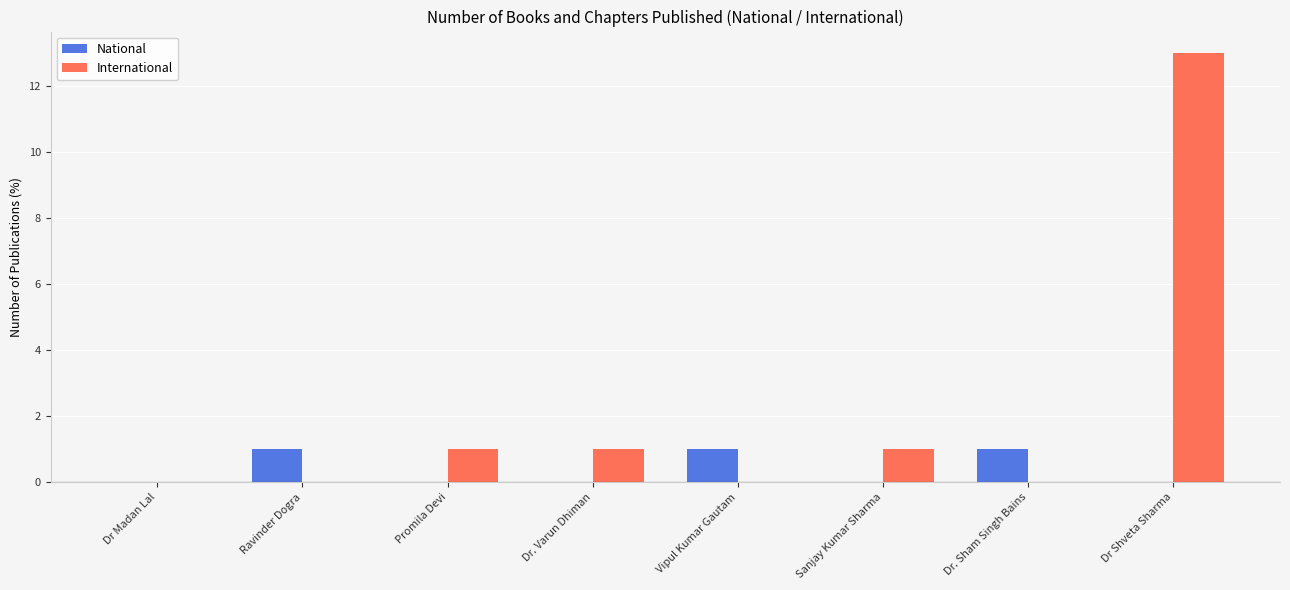

Is the value of International at Dr Shveta Sharma greater than the value of National at Vipul Kumar Gautam?

Yes